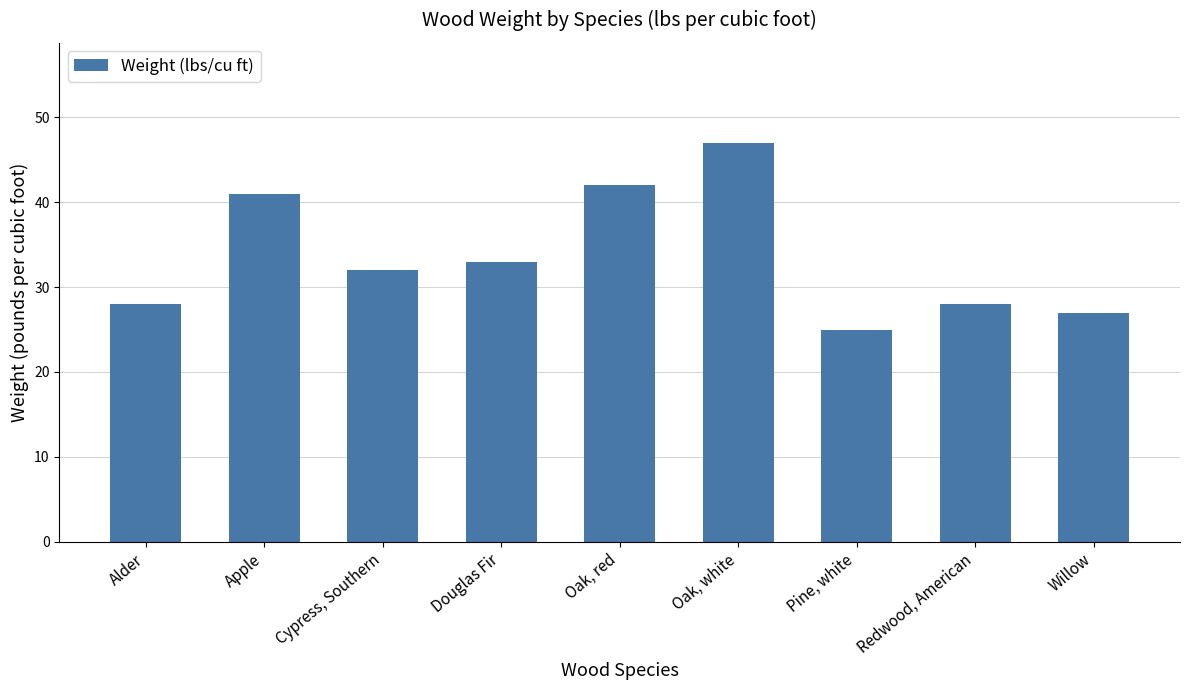

Reading right to left, transcribe all the data shown in this chart.

27	28	25	47	42	33	32	41	28